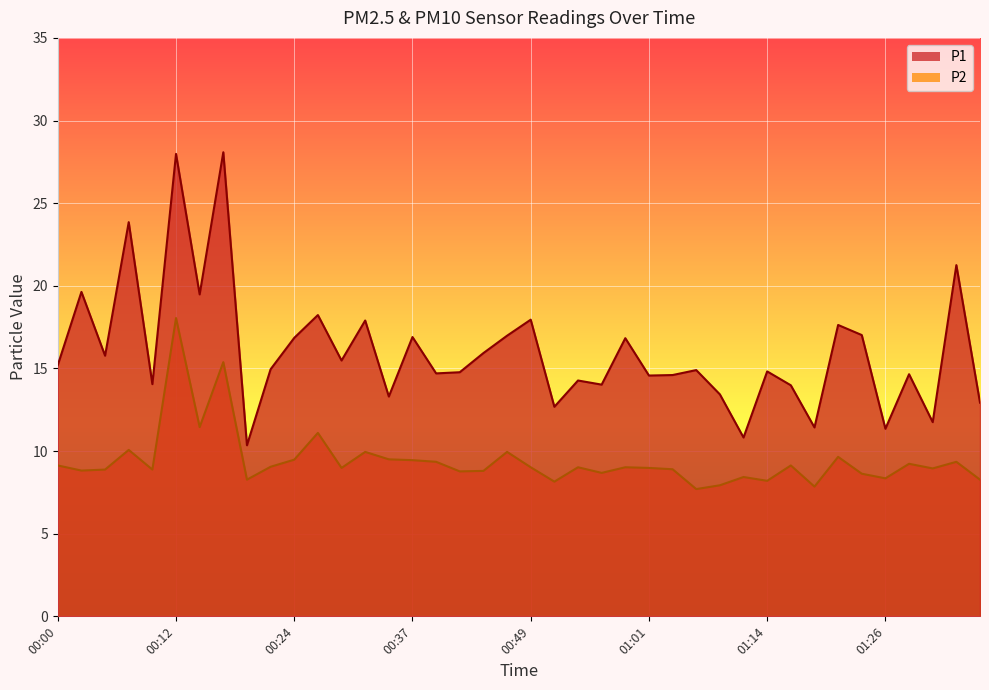

Reading left to right, extract all data points from this chart.

P1: 00:00=15.2	00:02=19.6	00:05=15.8	00:07=23.9	00:10=14.1	00:12=28.0	00:15=19.5	00:17=28.1	00:19=10.3	00:22=14.9	00:24=16.9	00:27=18.2	00:29=15.5	00:32=17.9	00:34=13.3	00:37=16.9	00:39=14.7	00:42=14.8	00:44=15.9	00:46=17.0	00:49=17.9	00:51=12.7	00:54=14.3	00:56=14.0	00:59=16.8	01:01=14.6	01:04=14.6	01:06=14.9	01:09=13.4	01:11=10.8	01:14=14.8	01:16=14.0	01:18=11.4	01:21=17.6	01:23=17.0	01:26=11.3	01:28=14.7	01:31=11.8	01:33=21.2	01:36=12.9
P2: 00:00=9.1	00:02=8.8	00:05=8.9	00:07=10.1	00:10=8.9	00:12=18.1	00:15=11.4	00:17=15.4	00:19=8.3	00:22=9.1	00:24=9.5	00:27=11.1	00:29=9.0	00:32=9.9	00:34=9.5	00:37=9.4	00:39=9.3	00:42=8.8	00:44=8.8	00:46=9.9	00:49=9.0	00:51=8.2	00:54=9.0	00:56=8.7	00:59=9.0	01:01=9.0	01:04=8.9	01:06=7.7	01:09=7.9	01:11=8.4	01:14=8.2	01:16=9.1	01:18=7.8	01:21=9.7	01:23=8.6	01:26=8.3	01:28=9.2	01:31=8.9	01:33=9.3	01:36=8.3